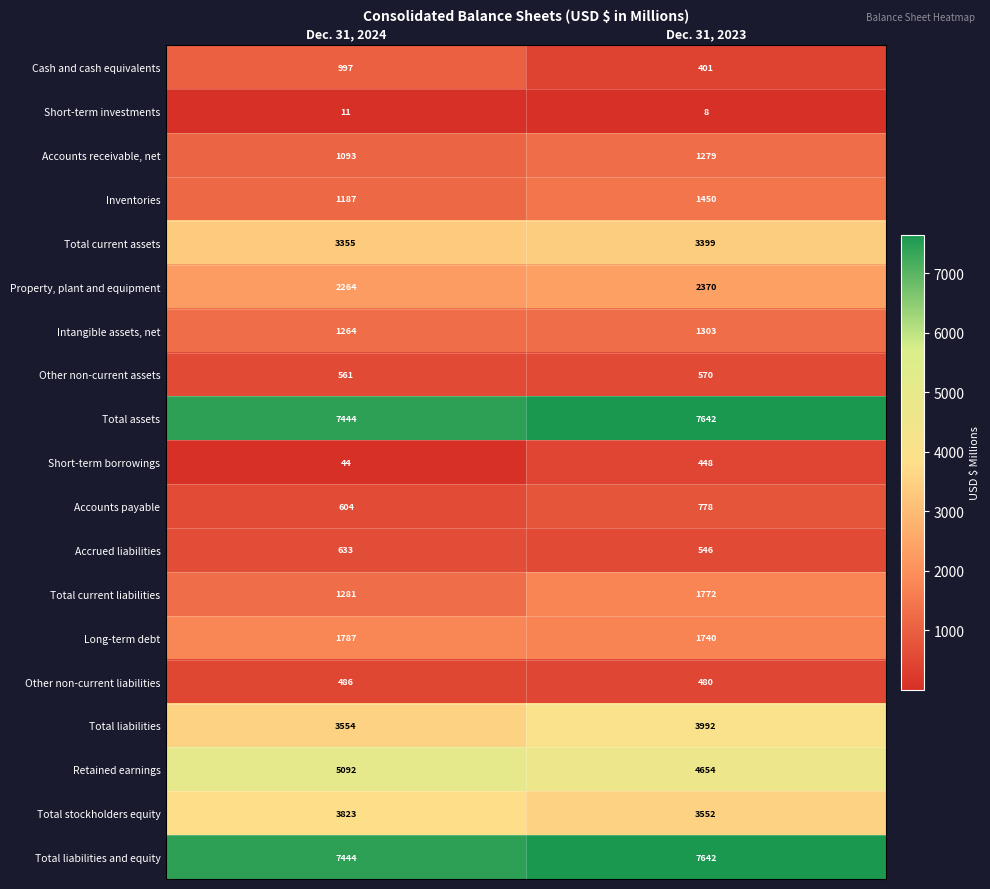

At how many categories does at least one series exceed 922?

2